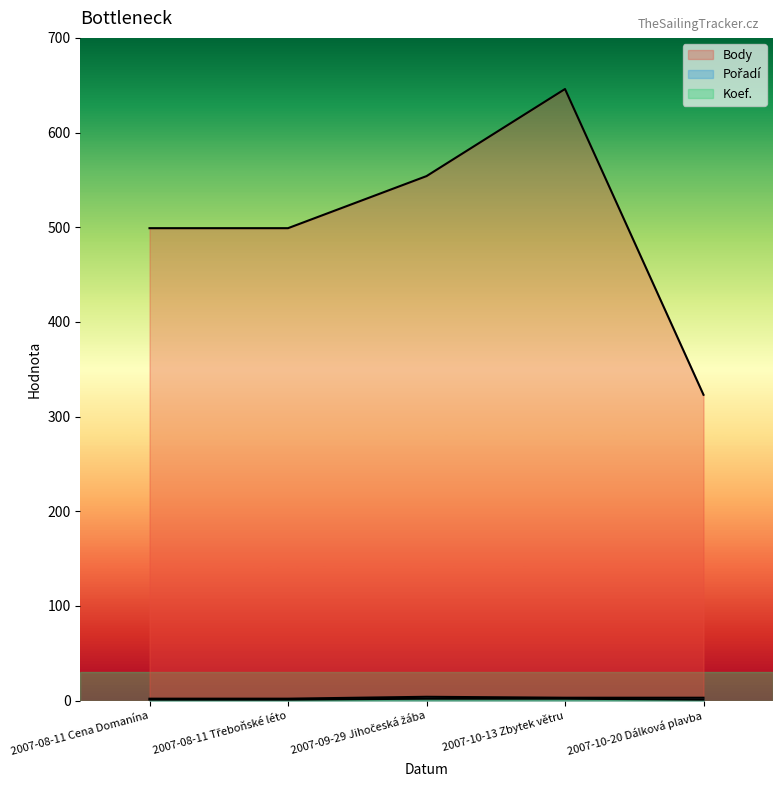

Which category has the lowest value in the Koef. series?

2007-08-11 Cena Domanína